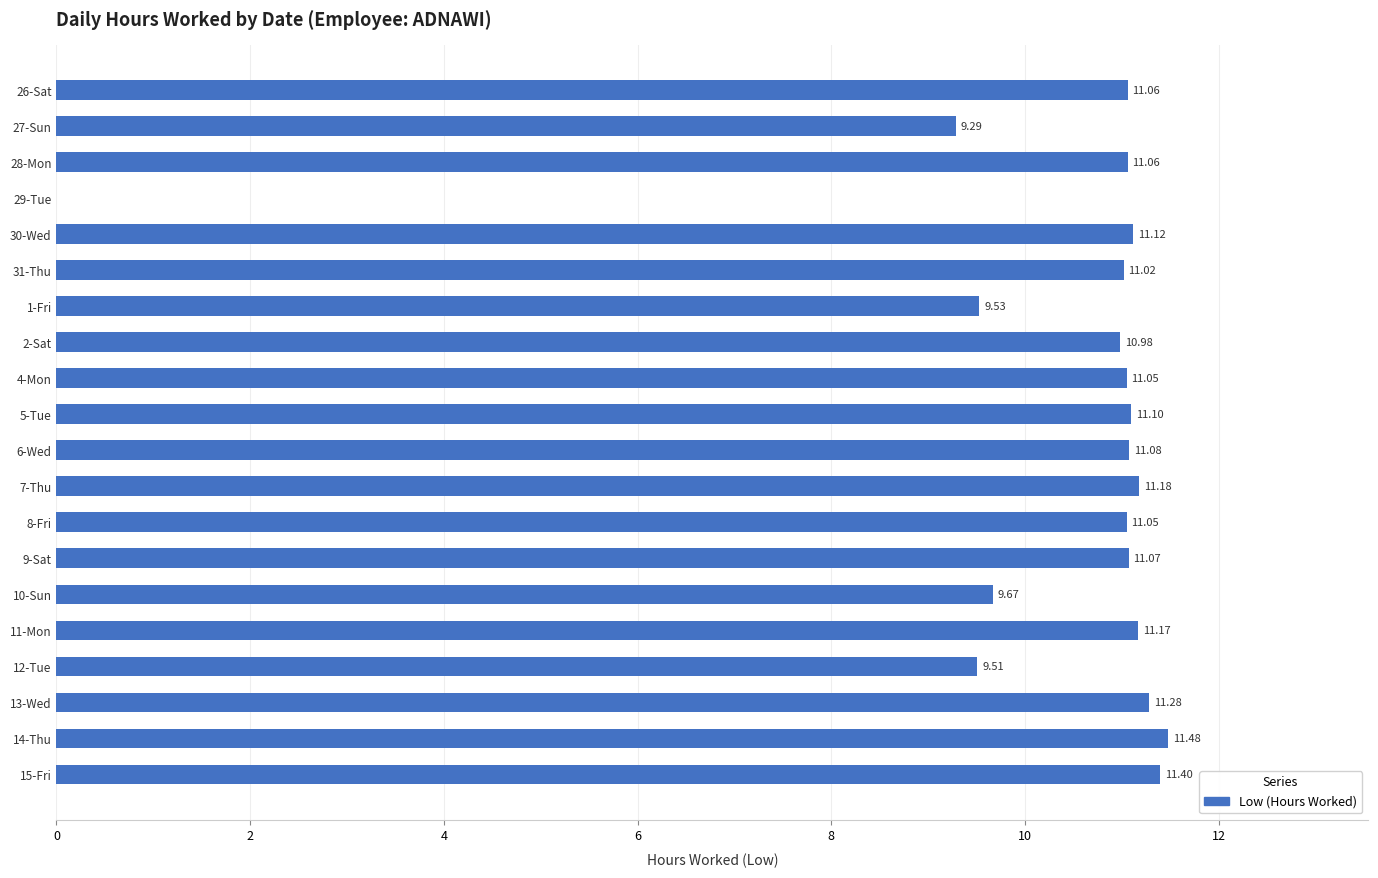

What is the sum of all values?

205.1